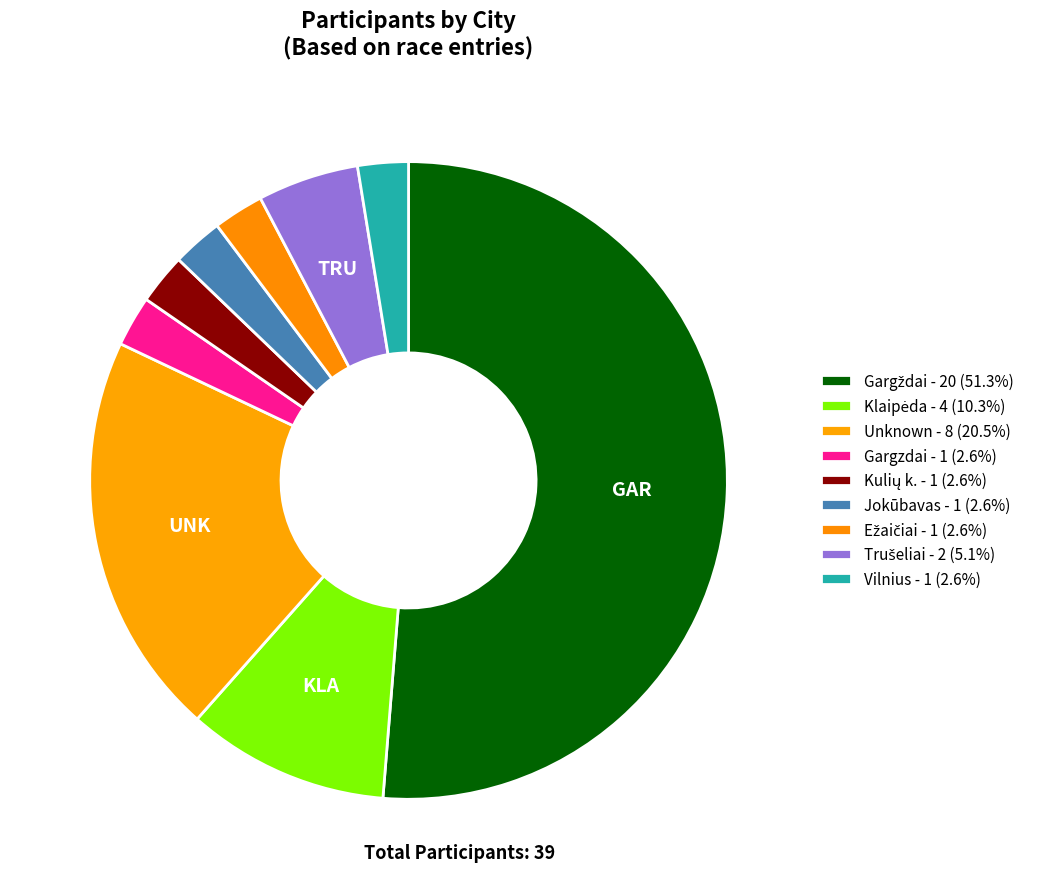

How many segments does this pie chart have?

9